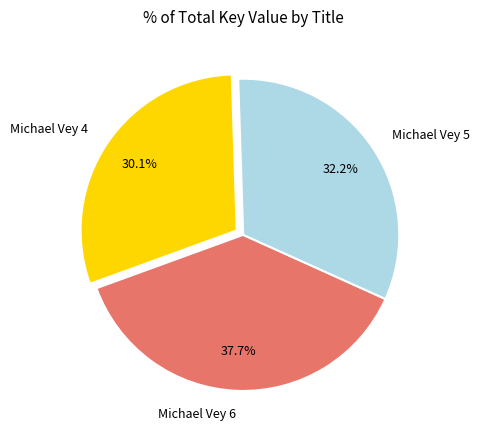

Which slice is the smallest?

Michael Vey 4